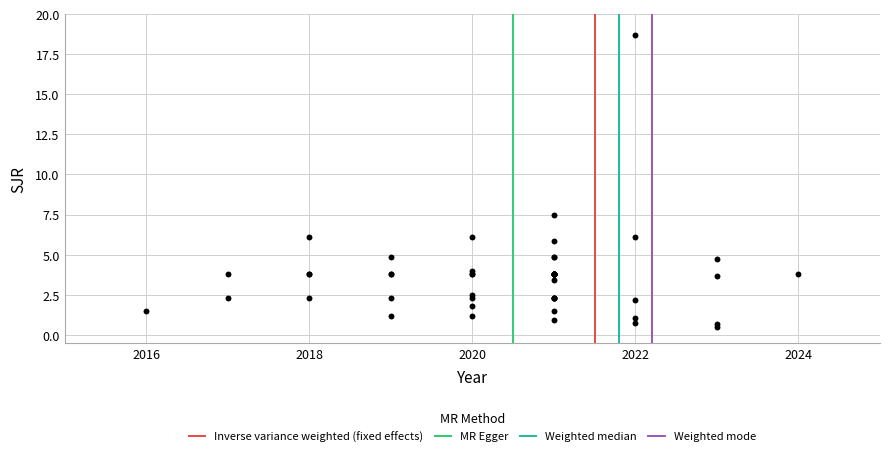

What Y value in the scatter plot is closest to 9?

7.5